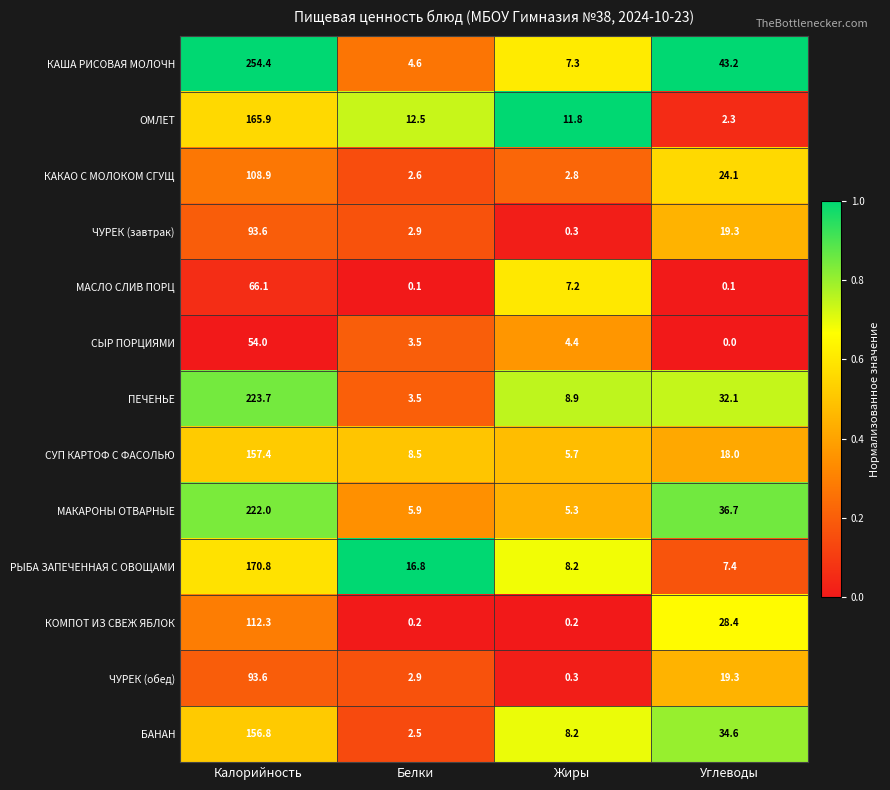

At which category is the sum across all series the highest?

Калорийность